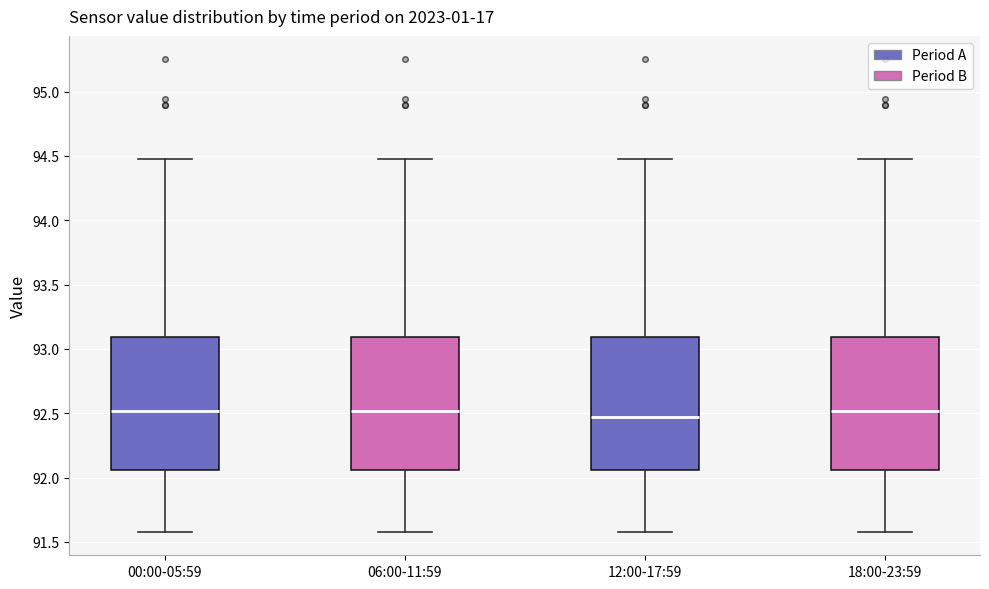

Reading left to right, transcribe this box plot: for each box, give where its median line is, the range the box spans, and where its two whiskers end, as read against the y-axis. The values are not printed on the chart, so give them approximately, as read against the axis.

00:00-05:59: median 92.50, box 92.05 to 93.10, whiskers 91.60 to 94.50
06:00-11:59: median 92.50, box 92.05 to 93.10, whiskers 91.60 to 94.50
12:00-17:59: median 92.45, box 92.05 to 93.10, whiskers 91.60 to 94.50
18:00-23:59: median 92.50, box 92.05 to 93.10, whiskers 91.60 to 94.50